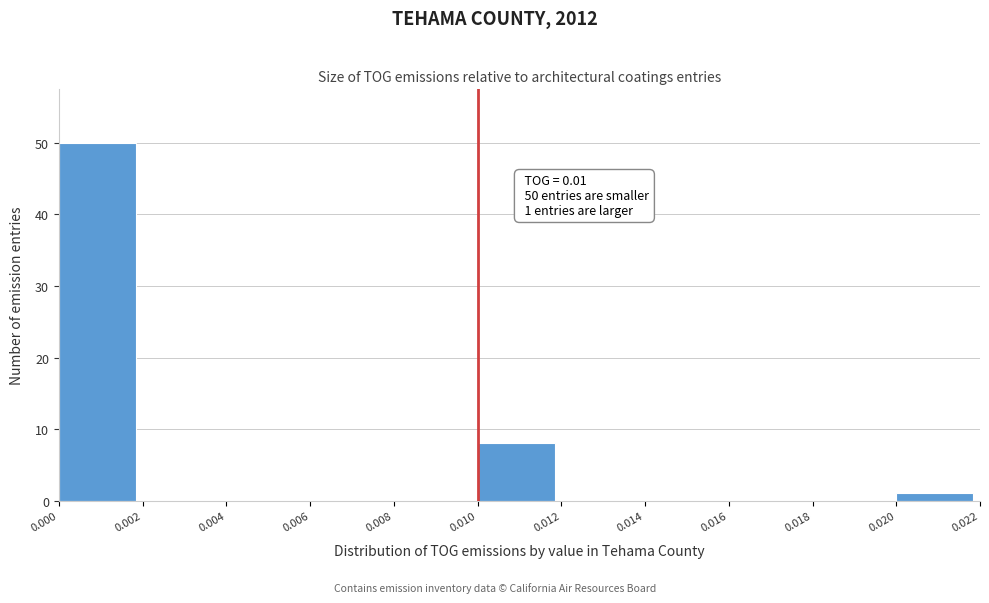

Which range on the x-axis has the tallest bar?

0.000 to 0.002